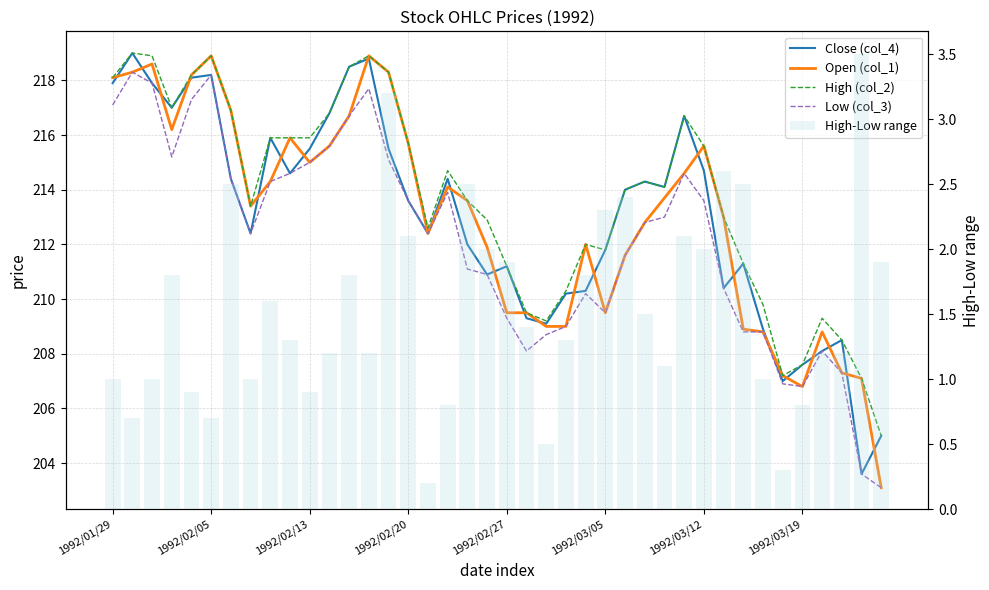

Rank the series at 9 from lowest to highest value.

High-Low range, Close (col_4), Low (col_3), Open (col_1), High (col_2)